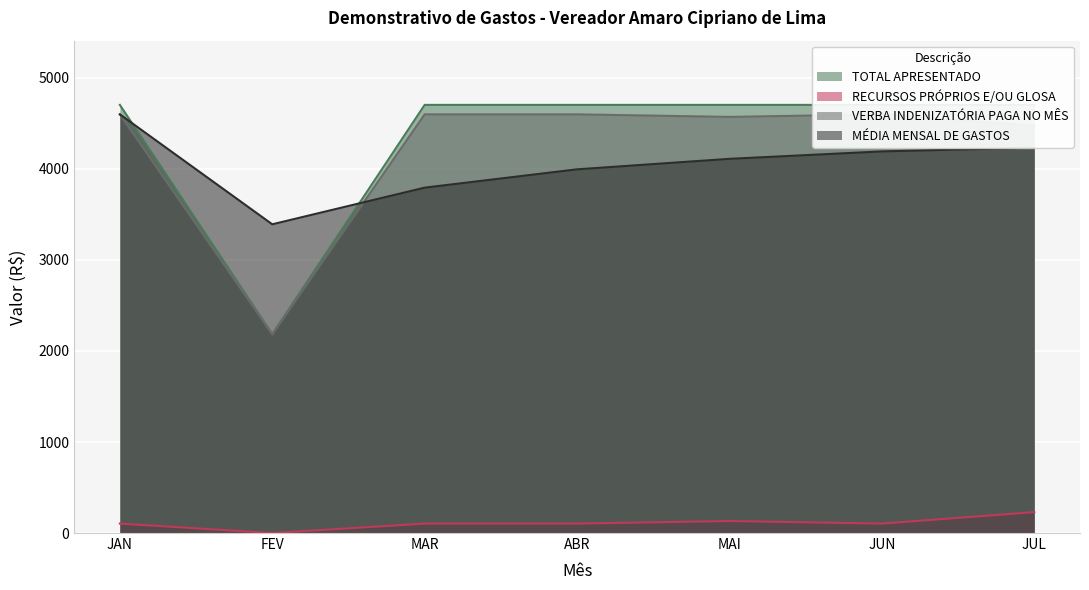

What is the value of the RECURSOS PRÓPRIOS E/OU GLOSA point at the 7th from the left?

229.9